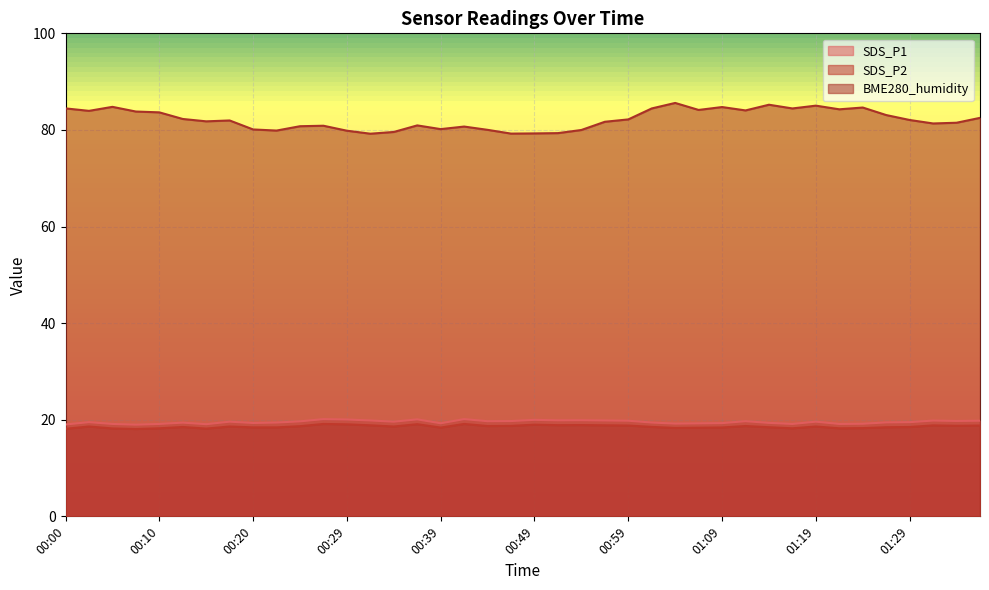

The value of SDS_P2 at 00:02 is 12.9. True or false?

False